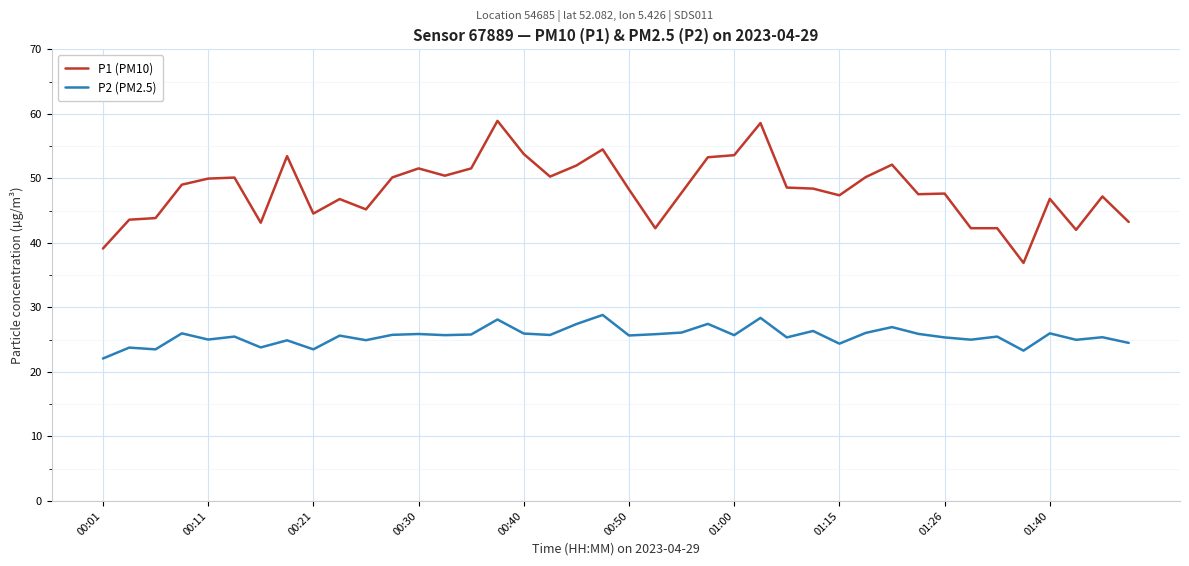

List the series in order of their overall mean, lowest first.

P2 (PM2.5), P1 (PM10)